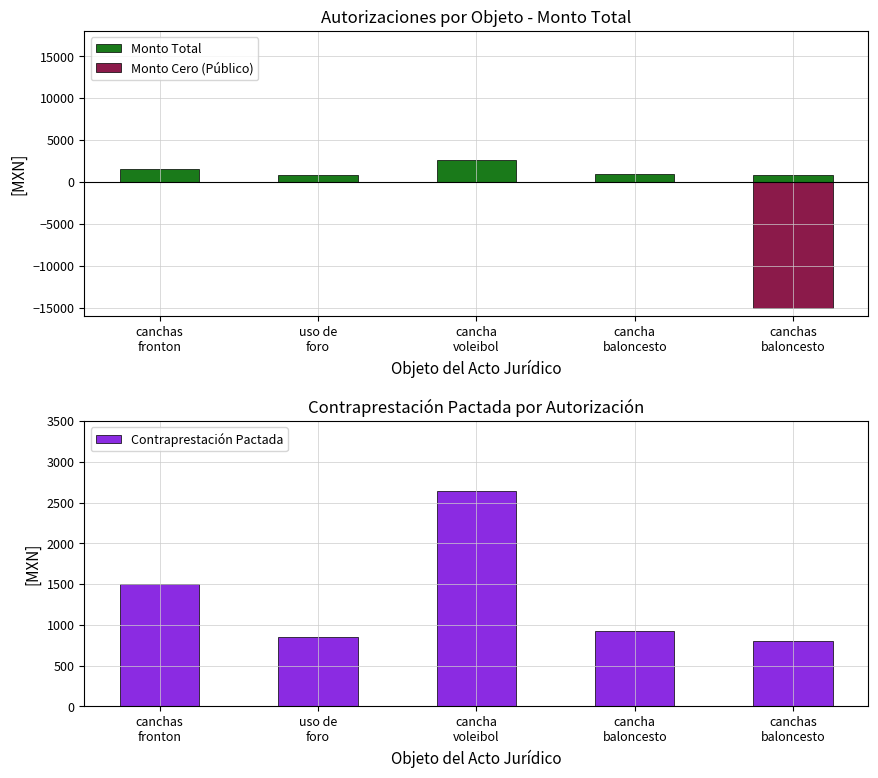

At how many categories does at least one series exceed -11521?

5